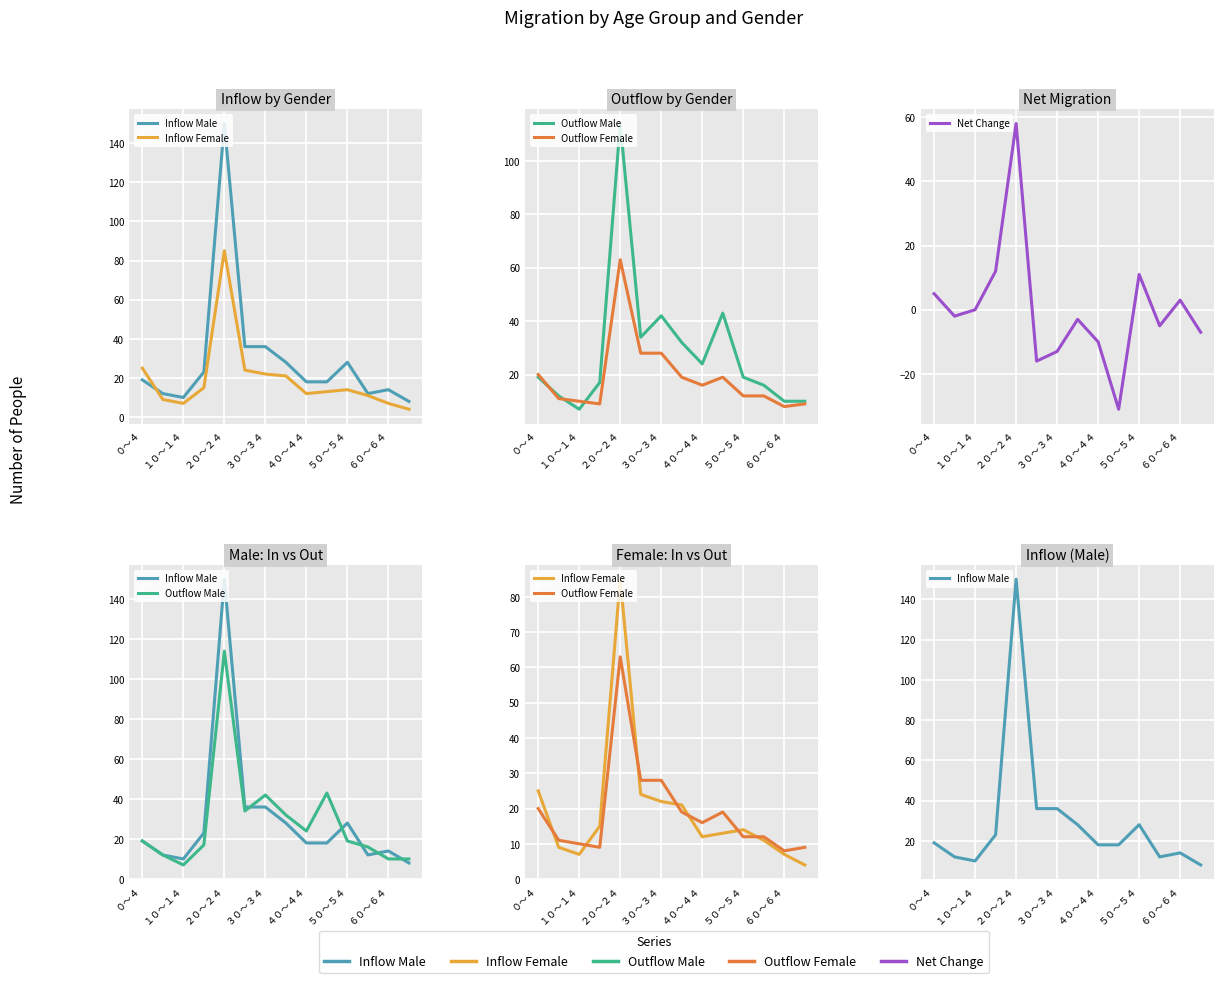

Reading right to left, transcribe all the data shown in this chart.

Inflow Male: 8	14	12	28	18	18	28	36	36	150	23	10	12	19
Inflow Female: 4	7	11	14	13	12	21	22	24	85	15	7	9	25
Outflow Male: 10	10	16	19	43	24	32	42	34	114	17	7	12	19
Outflow Female: 9	8	12	12	19	16	19	28	28	63	9	10	11	20
Net Change: -7	3	-5	11	-31	-10	-3	-13	-16	58	12	0	-2	5